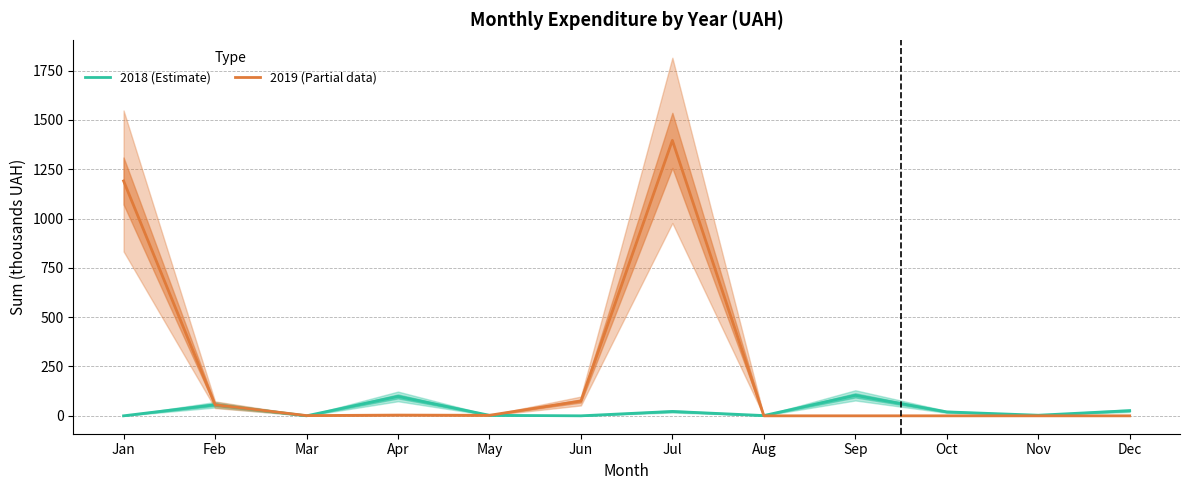

How many values in the 2018 (Estimate) series are below 19?

6